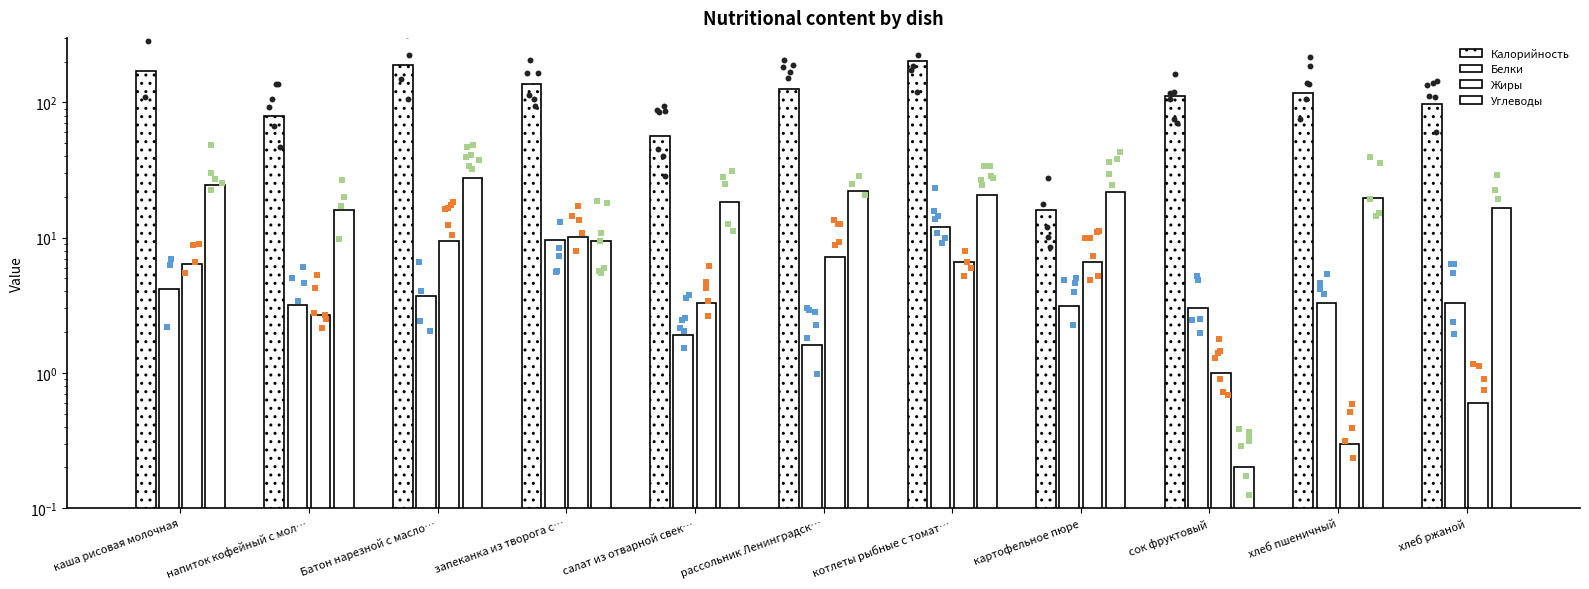

At which category is the sum across all series the highest?

котлеты рыбные с томат…